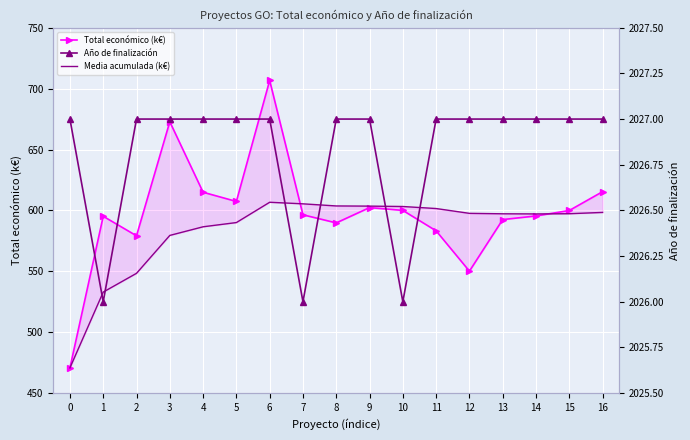

At which label does Media acumulada (k€) first exceed 597?

6